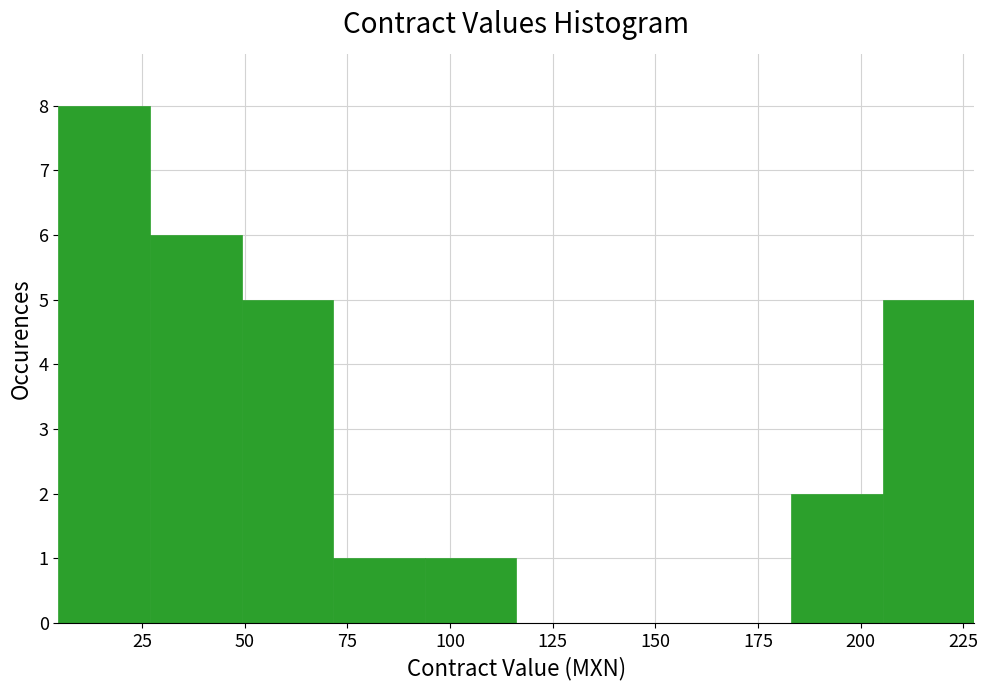

Reading left to right, list every bar in this chart as the range it spans on the x-axis followed by its height. Neither the bar edges nor the heights are printed on the chart, so give them approximately, as read against the axes.

5 to 25: 8
25 to 50: 6
50 to 70: 5
70 to 95: 1
95 to 115: 1
115 to 140: 0
140 to 160: 0
160 to 185: 0
185 to 205: 2
205 to 230: 5